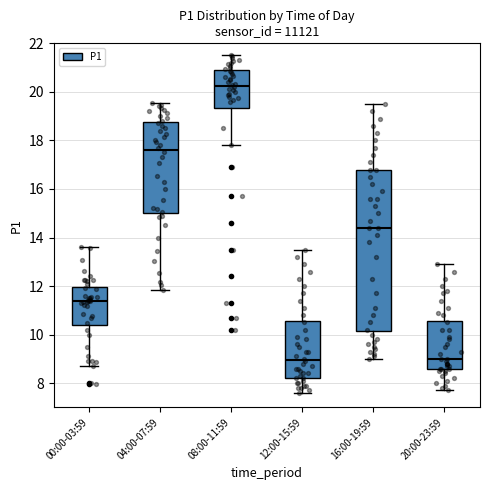

Where is the lower edge of the box for 16:00-19:59 on the y-axis? The values are not printed on the chart, so give them approximately, as read against the axis.

10.2